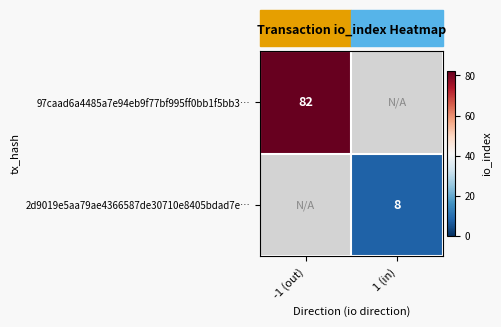

The value of 97caad6a4485a7e94eb9f77bf995ff0bb1f5bb3… at -1 (out) is 82. True or false?

True